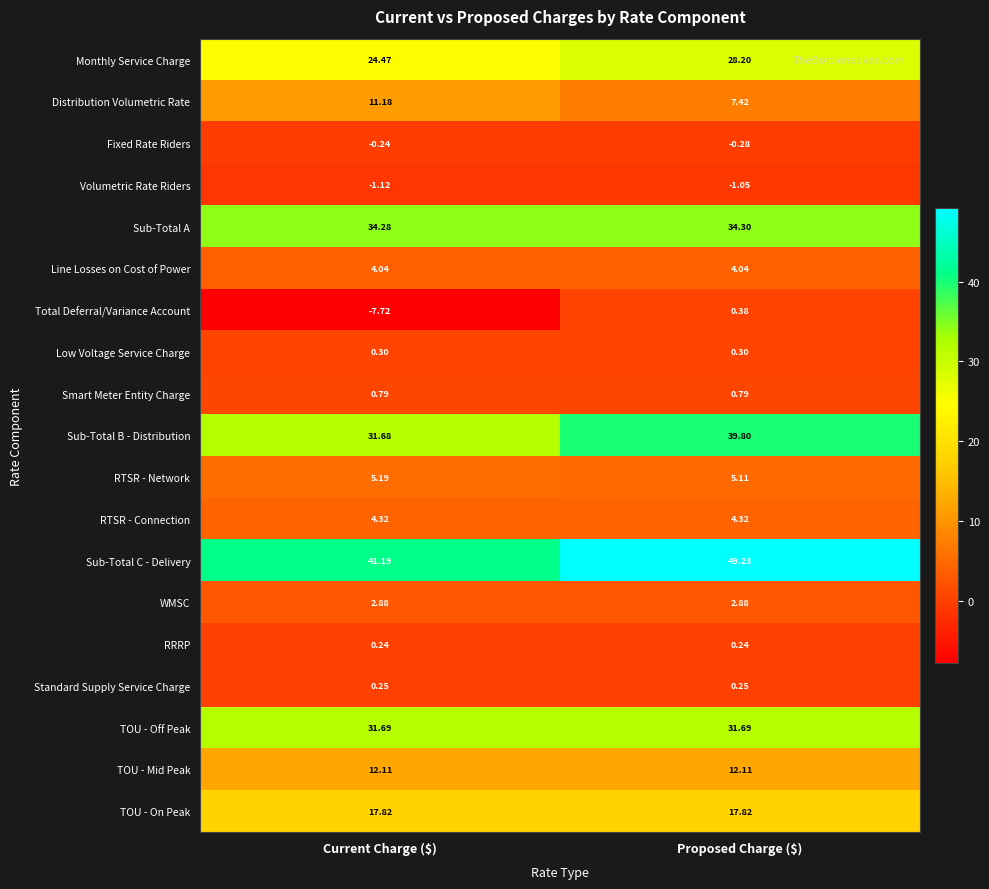

Which category has the highest value across all series?

Proposed Charge ($)